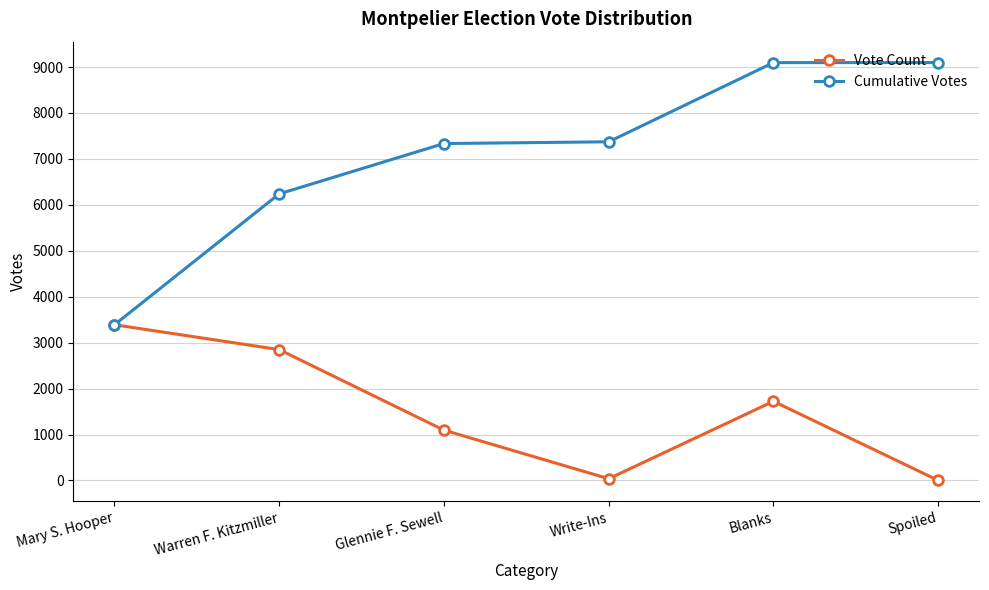

What is the difference between the Cumulative Votes values at Write-Ins and Blanks?

1724